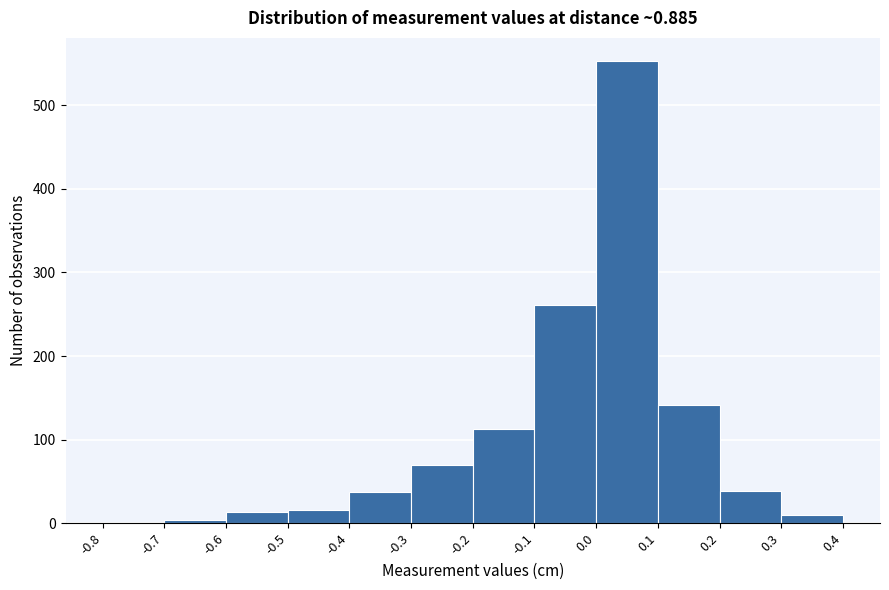

What is the height of the bar covering -0.3 to -0.2 on the x-axis? The values are not printed on the chart, so give them approximately, as read against the axis.

70